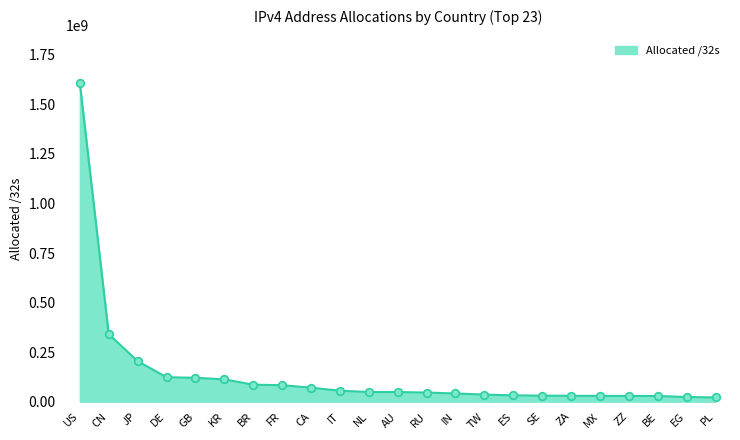

What is the change in value from NL to BE?

-20028520